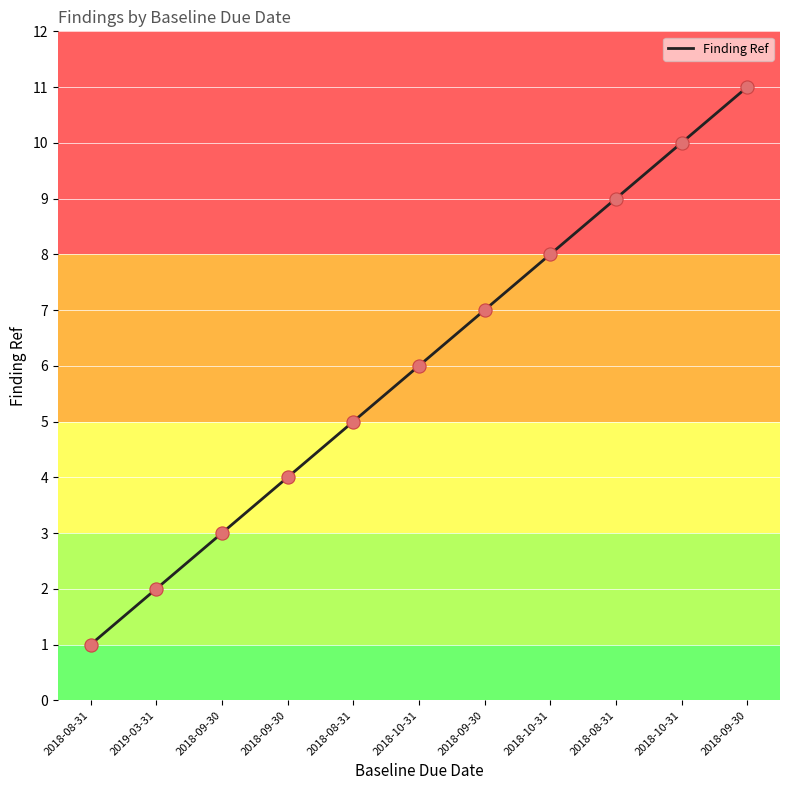

Between 2018-10-31 and 2018-08-31, which is larger?

2018-10-31